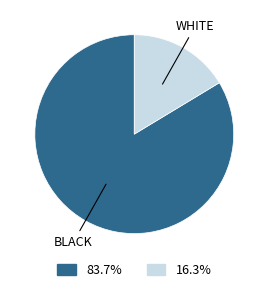

Does any single category account for the majority?

Yes